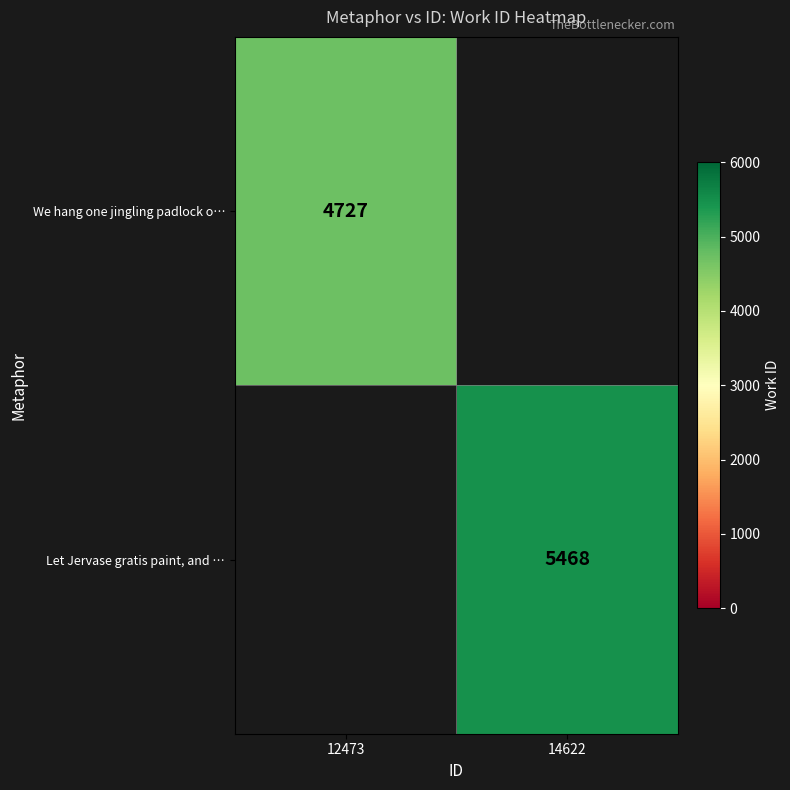

True or false: We hang one jingling padlock o… has a value of 4727 at 12473.

True